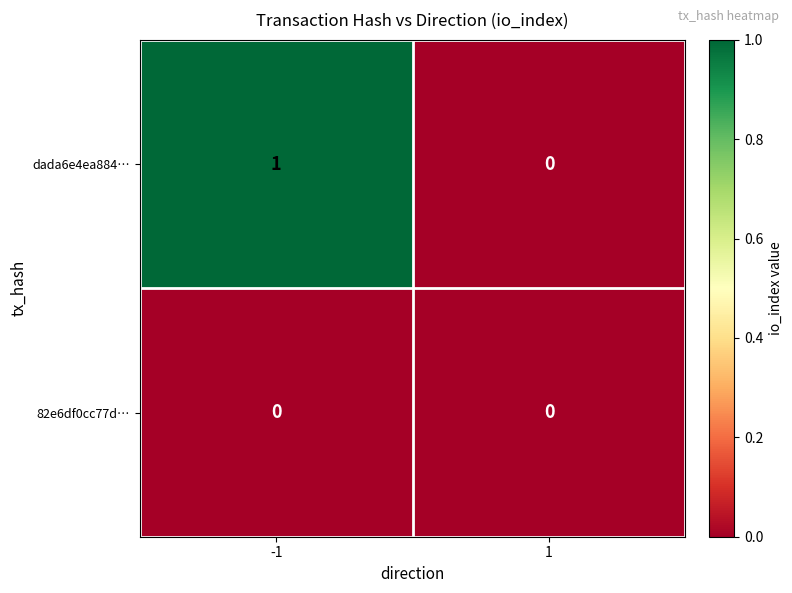

At which category is the sum across all series the highest?

-1